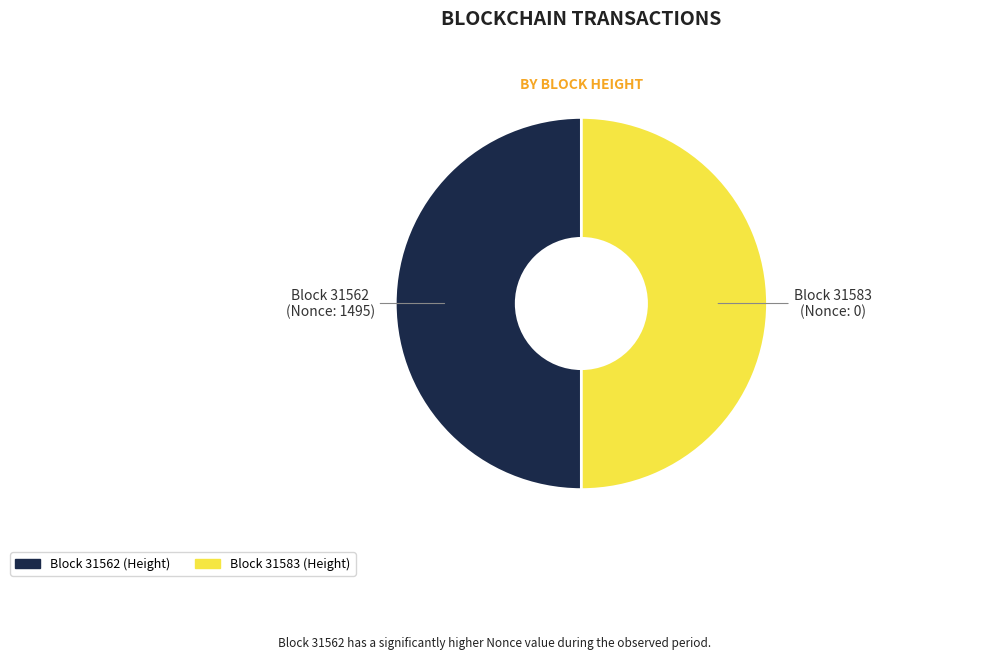

True or false: Block 31562 (Nonce: 1495) accounts for 50% of the total.

True